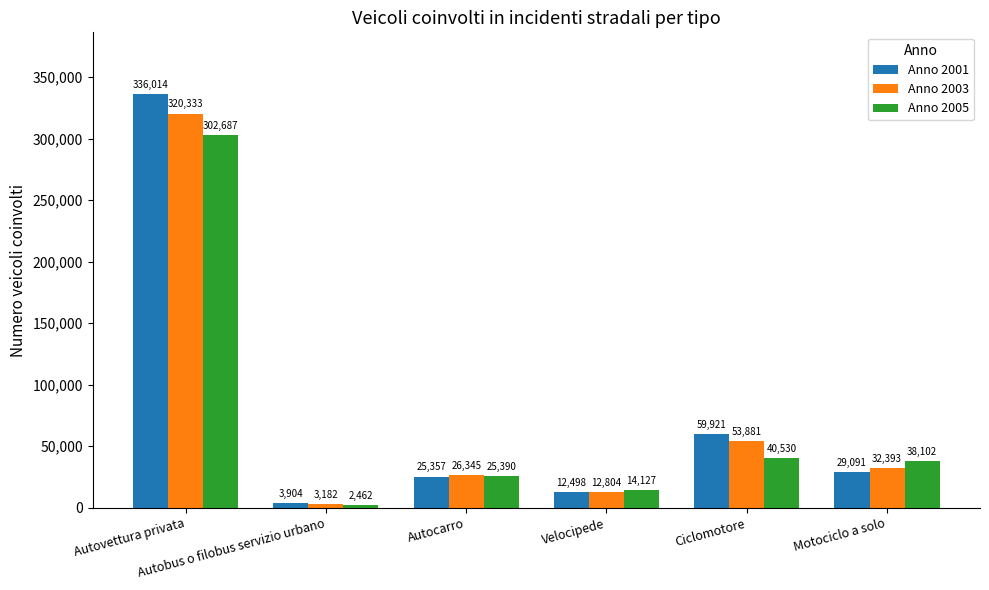

At how many categories does at least one series exceed 182275?

1